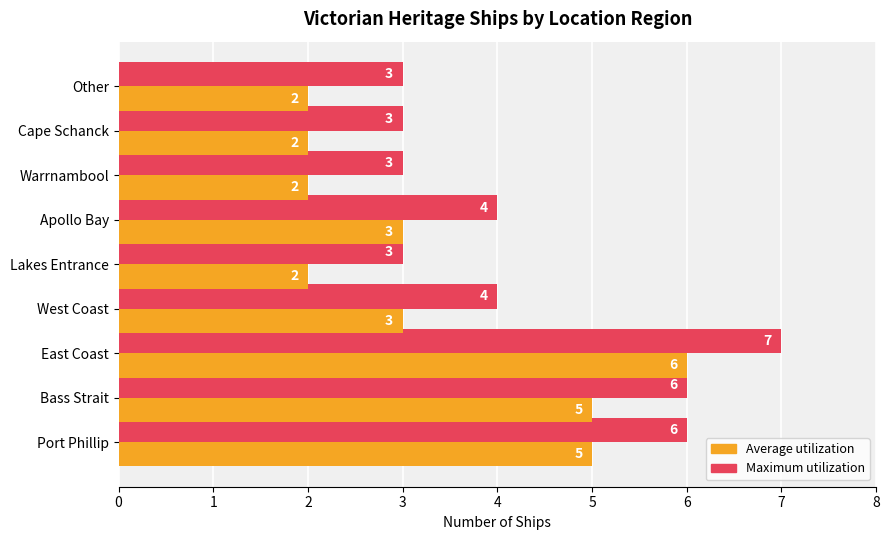

What is the highest value of the Average utilization series?

6